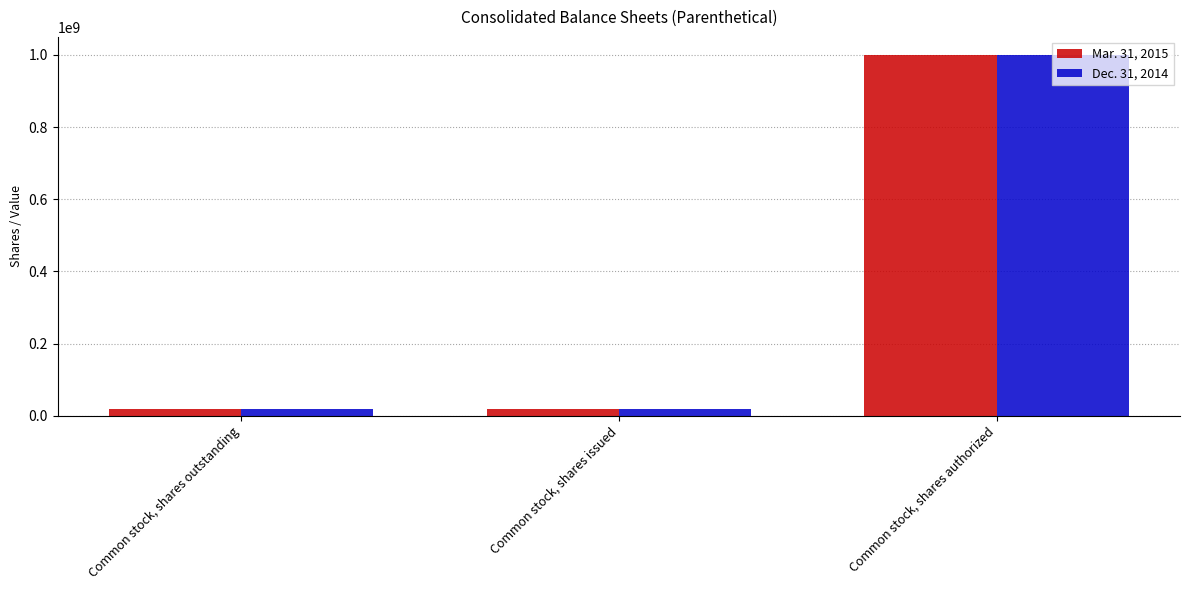

At which label does Mar. 31, 2015 reach its peak?

Common stock, shares authorized